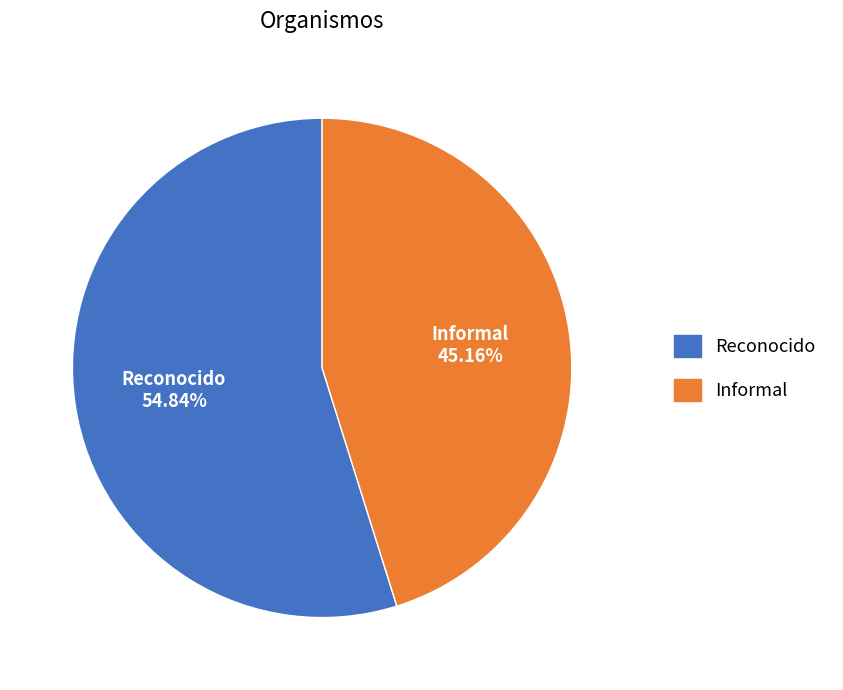

Which slice is the largest?

Reconocido